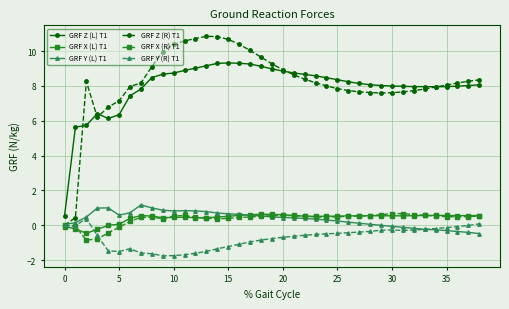

True or false: GRF Y (R) T1 and GRF Z (L) T1 intersect in this chart.

False